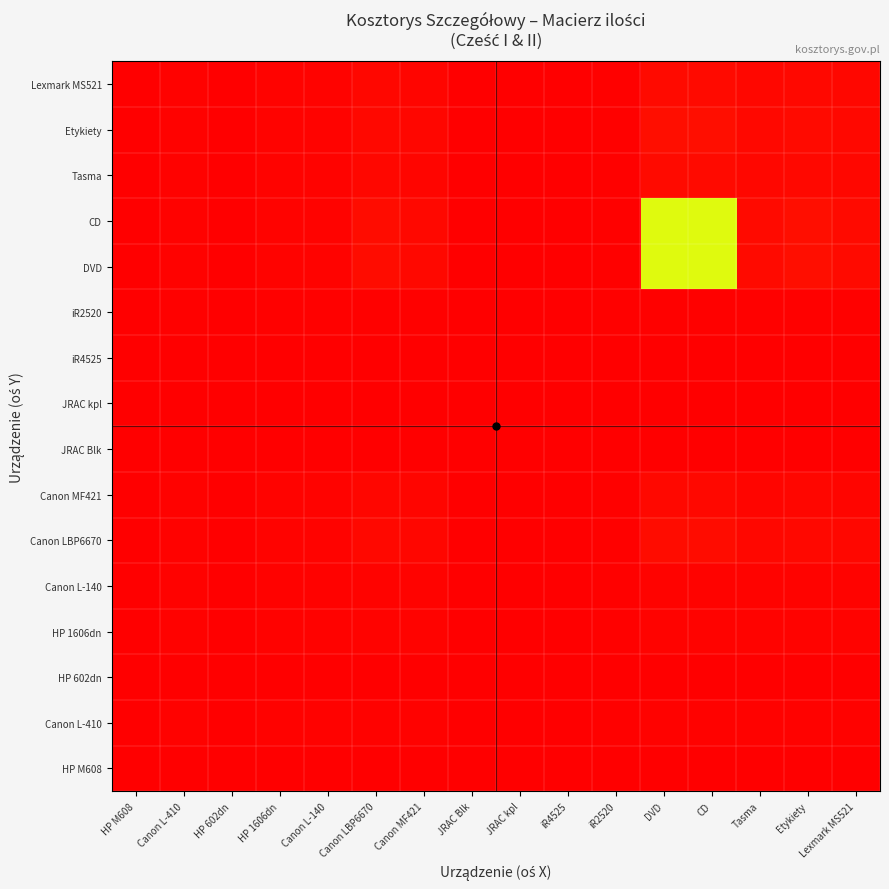

At which category is the sum across all series the highest?

DVD